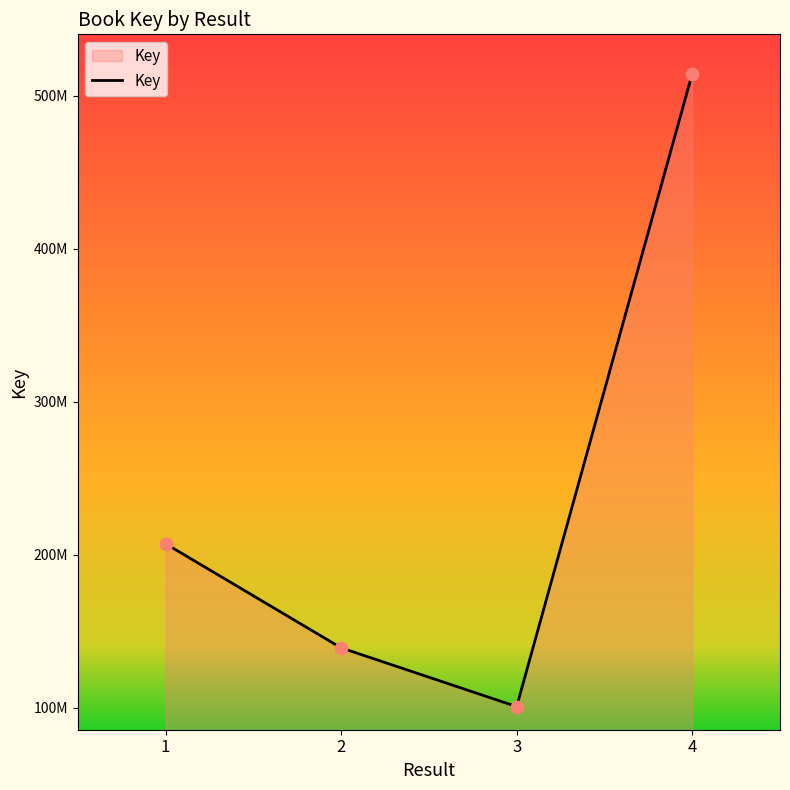

What is the ratio of the value at 4 to the value at 3?

5.1